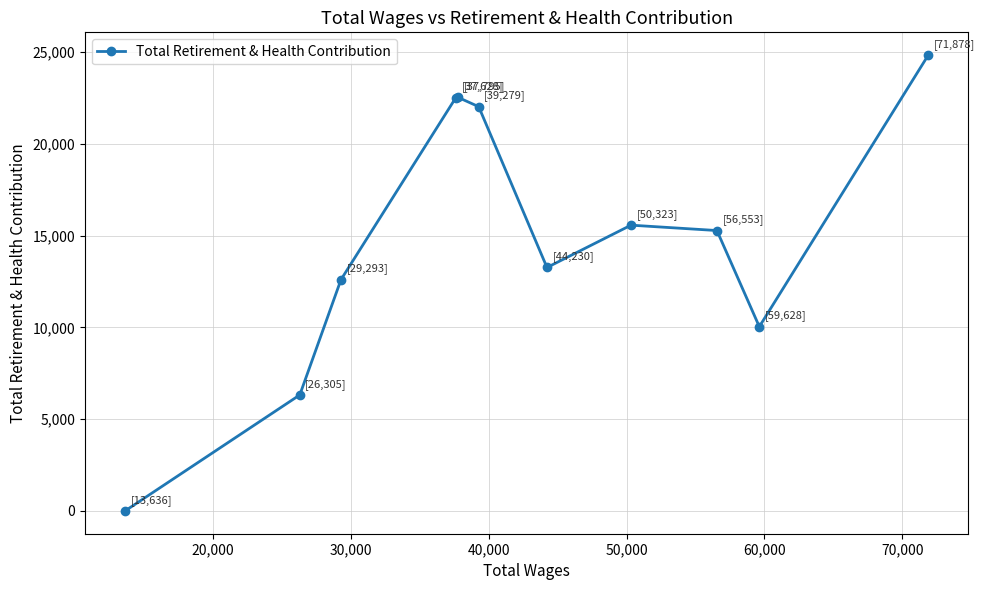

What is the greatest value displayed?

24828